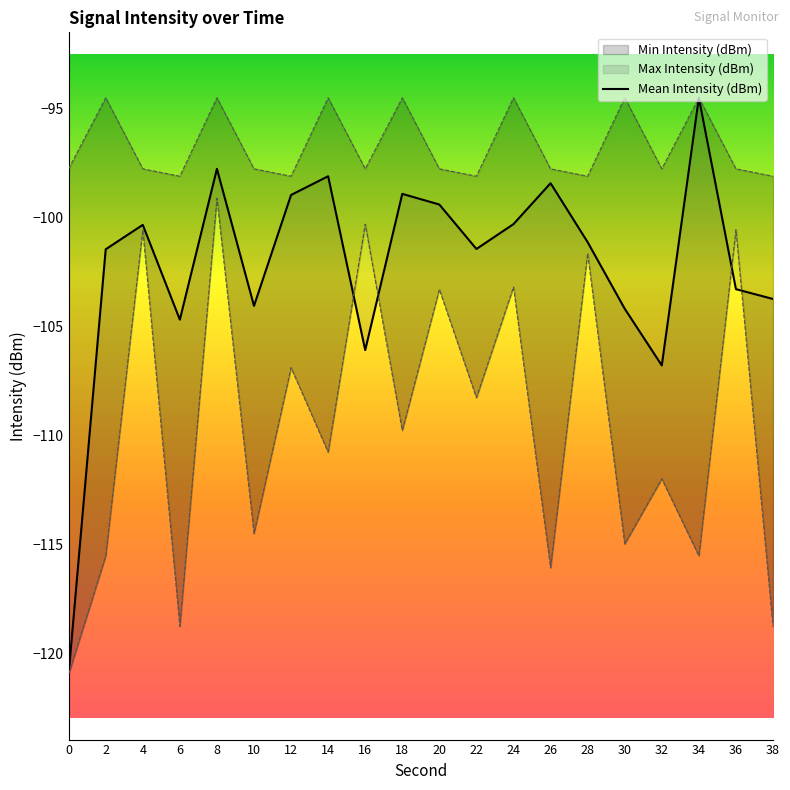

What is the difference between the maximum and minimum values?

26.4